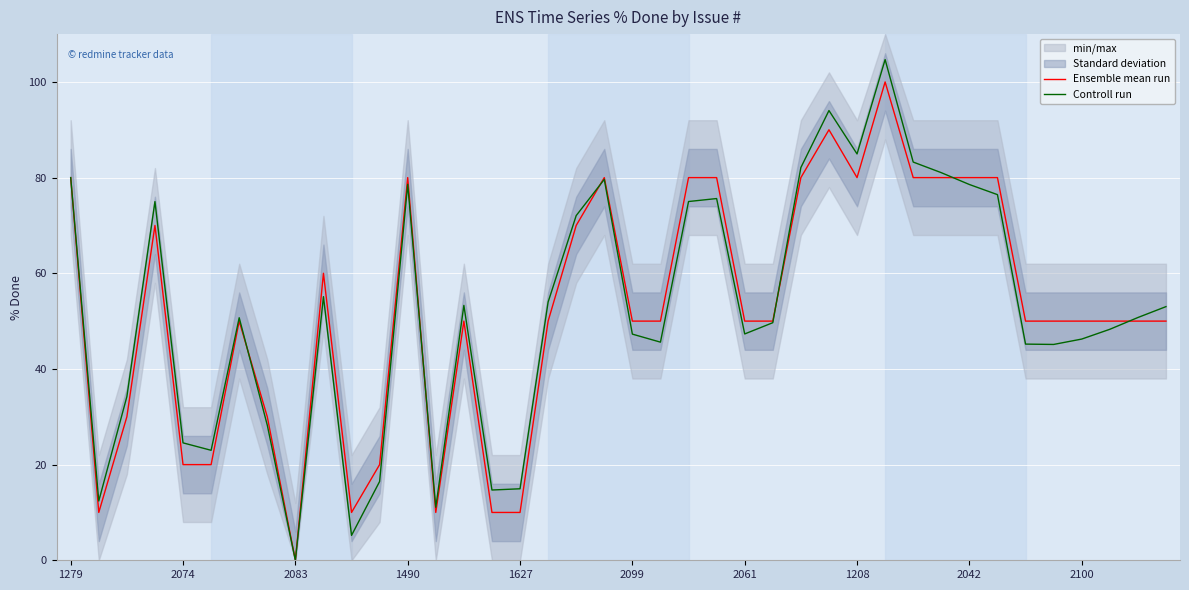

What is the label of the 31st point from the left?

30